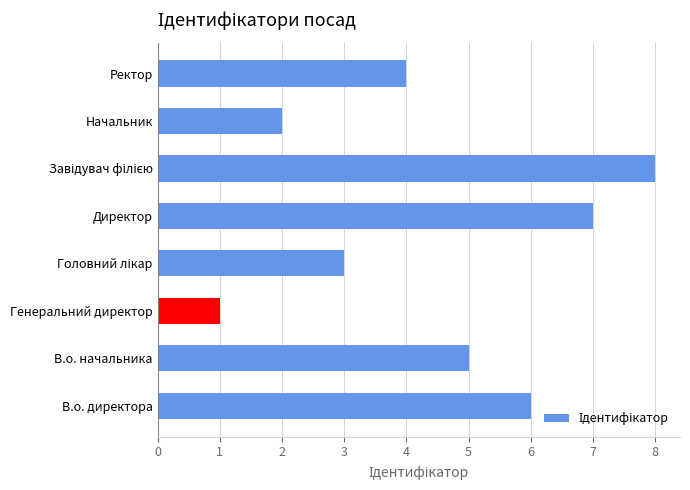

The chart shows a value of 9 at В.о. начальника. True or false?

False